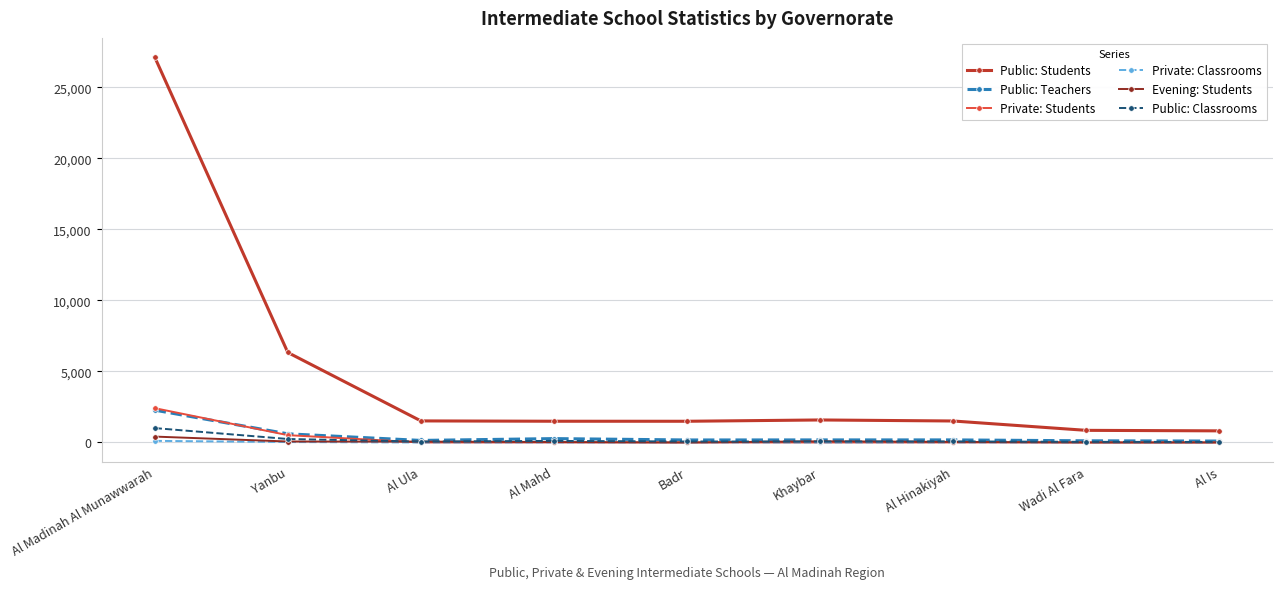

At which category does the chart reach its peak across all series?

Al Madinah Al Munawwarah